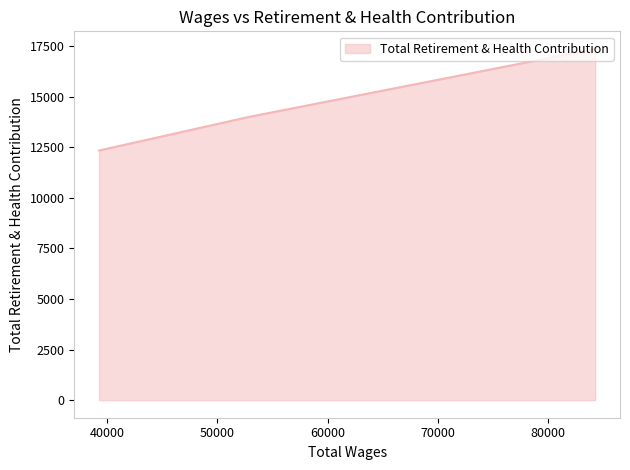

Rank the categories by value from lowest to highest.

39275.0, 52861.0, 84278.0